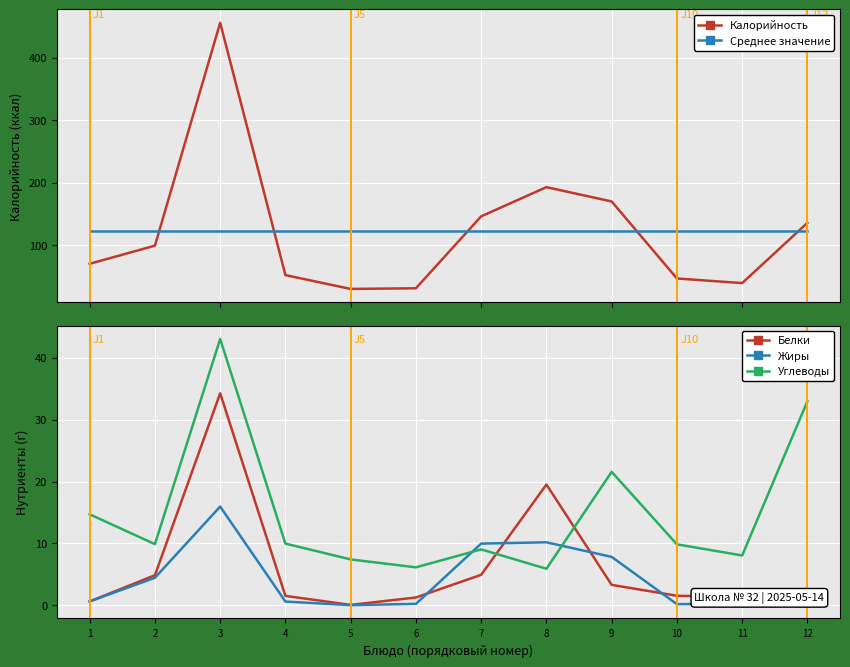

Which series has the widest spread of values?

Калорийность